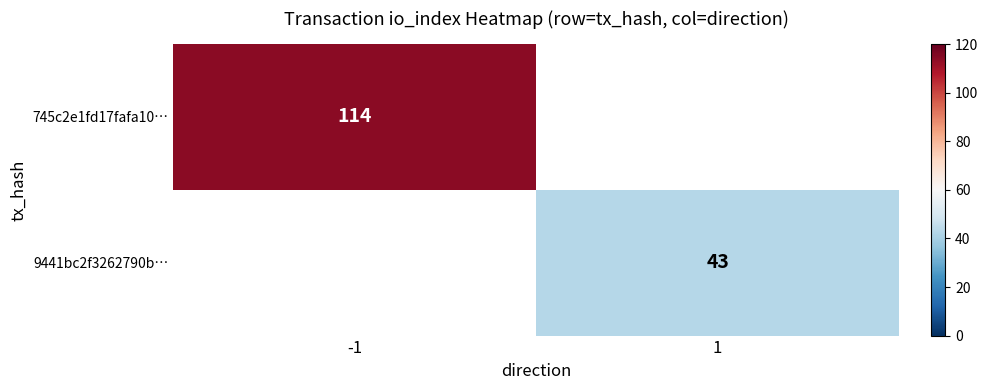

The 745c2e1fd17fafa10… series shows 175 at -1. True or false?

False